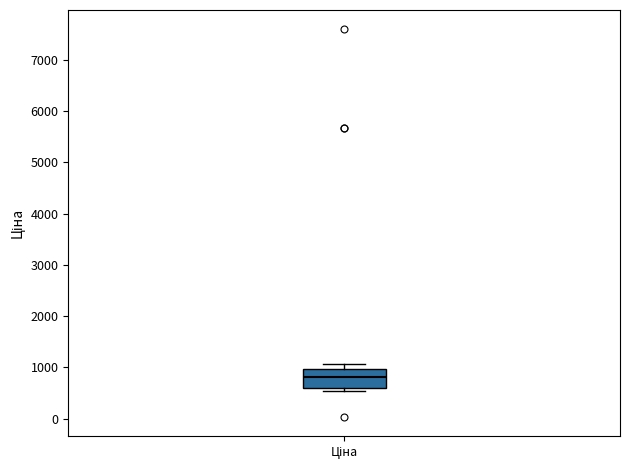

Read this box plot against the y-axis: the position of the median line, the range covered by the box, and the ends of both whiskers. The values are not printed on the chart, so give them approximately, as read against the axis.

median 800, box 600 to 1000, whiskers 500 to 1100